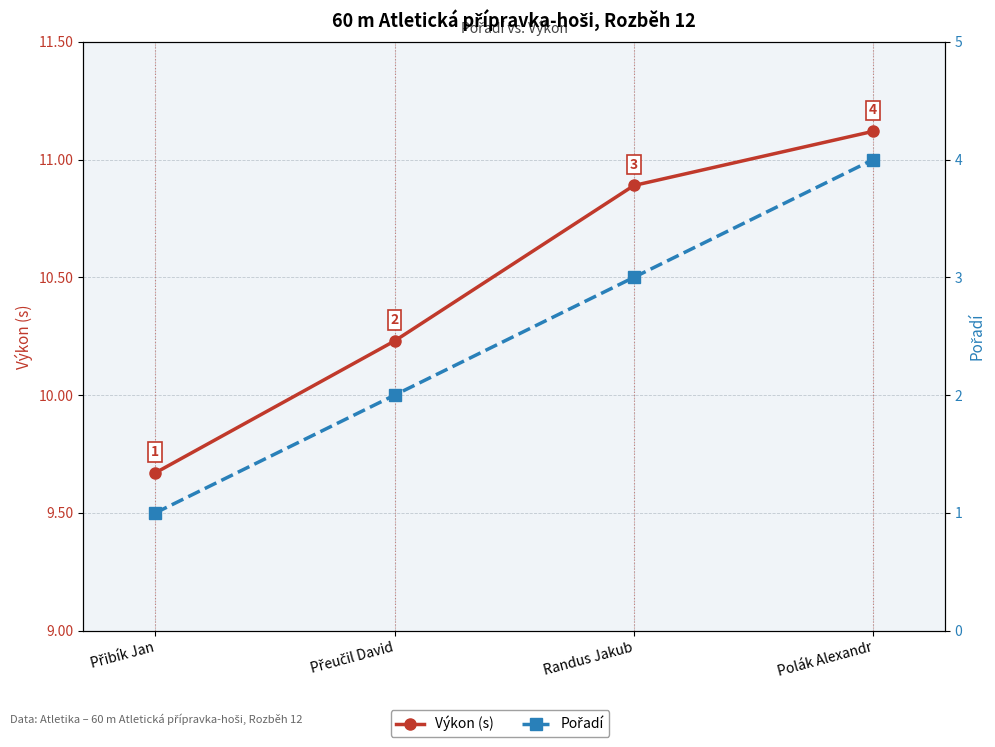

The value of Pořadí at Polák Alexandr is 4.0. True or false?

True